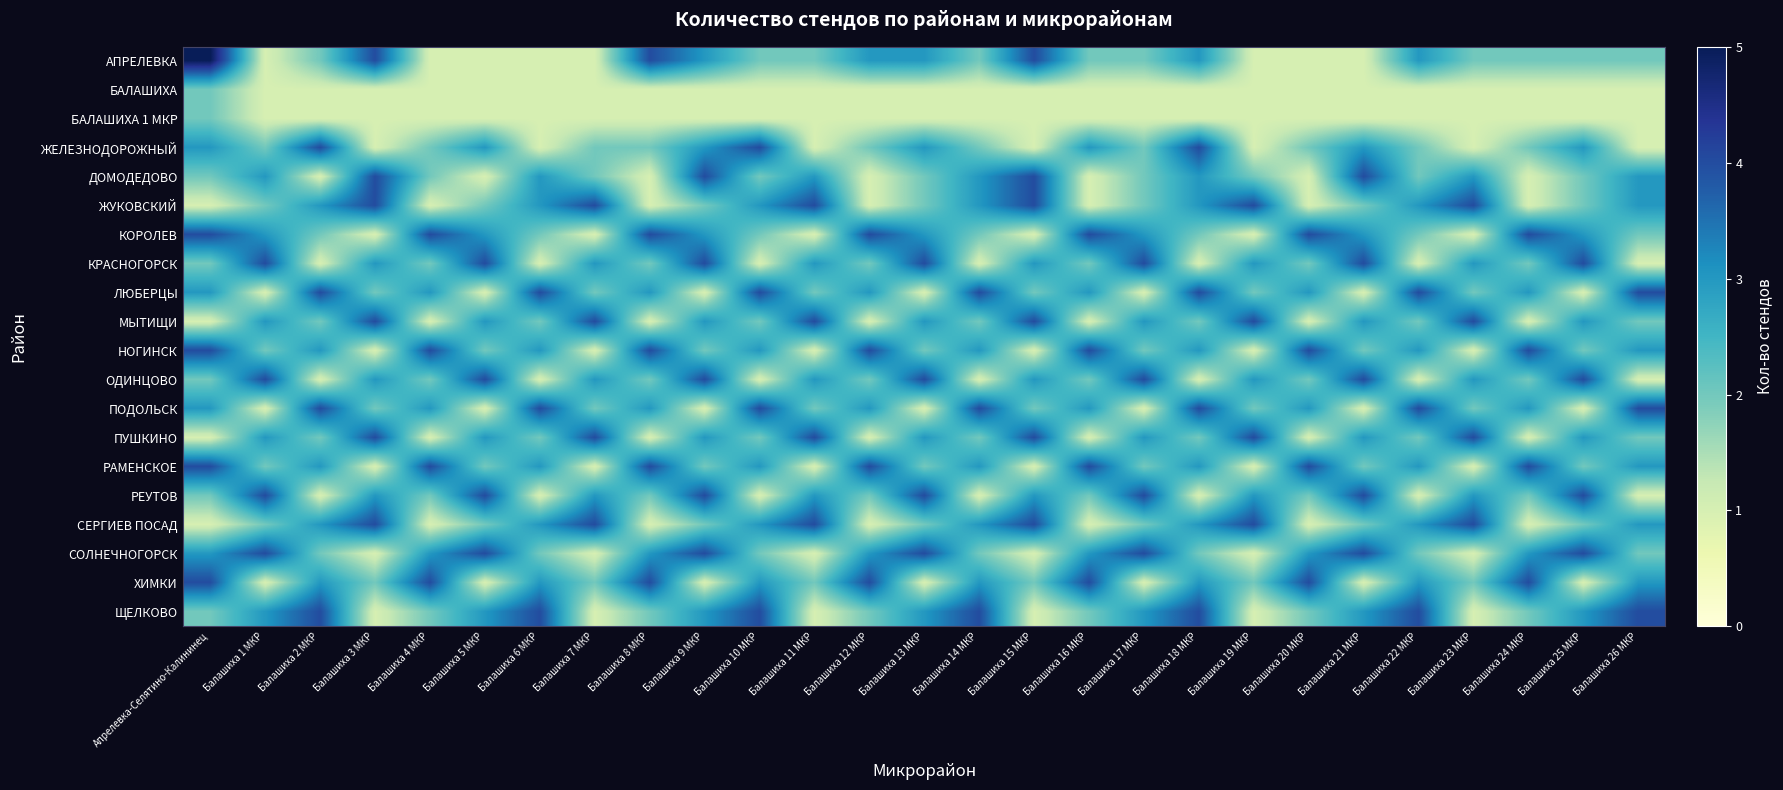

Reading left to right, what are all the values shown in this chart?

АПРЕЛЕВКА: Апрелевка-Селятино-Калининец=5	Балашиха 1 МКР=1	Балашиха 2 МКР=2	Балашиха 3 МКР=4	Балашиха 4 МКР=1	Балашиха 5 МКР=1	Балашиха 6 МКР=1	Балашиха 7 МКР=1	Балашиха 8 МКР=4	Балашиха 9 МКР=3	Балашиха 10 МКР=2	Балашиха 11 МКР=2	Балашиха 12 МКР=3	Балашиха 13 МКР=3	Балашиха 14 МКР=2	Балашиха 15 МКР=4	Балашиха 16 МКР=2	Балашиха 17 МКР=2	Балашиха 18 МКР=3	Балашиха 19 МКР=1	Балашиха 20 МКР=1	Балашиха 21 МКР=1	Балашиха 22 МКР=3	Балашиха 23 МКР=2	Балашиха 24 МКР=2	Балашиха 25 МКР=2	Балашиха 26 МКР=2
БАЛАШИХА: Апрелевка-Селятино-Калининец=2	Балашиха 1 МКР=1	Балашиха 2 МКР=1	Балашиха 3 МКР=1	Балашиха 4 МКР=1	Балашиха 5 МКР=1	Балашиха 6 МКР=1	Балашиха 7 МКР=1	Балашиха 8 МКР=1	Балашиха 9 МКР=1	Балашиха 10 МКР=1	Балашиха 11 МКР=1	Балашиха 12 МКР=1	Балашиха 13 МКР=1	Балашиха 14 МКР=1	Балашиха 15 МКР=1	Балашиха 16 МКР=1	Балашиха 17 МКР=1	Балашиха 18 МКР=1	Балашиха 19 МКР=1	Балашиха 20 МКР=1	Балашиха 21 МКР=1	Балашиха 22 МКР=1	Балашиха 23 МКР=1	Балашиха 24 МКР=1	Балашиха 25 МКР=1	Балашиха 26 МКР=1
БАЛАШИХА 1 МКР: Апрелевка-Селятино-Калининец=2	Балашиха 1 МКР=1	Балашиха 2 МКР=1	Балашиха 3 МКР=1	Балашиха 4 МКР=1	Балашиха 5 МКР=1	Балашиха 6 МКР=1	Балашиха 7 МКР=1	Балашиха 8 МКР=1	Балашиха 9 МКР=1	Балашиха 10 МКР=1	Балашиха 11 МКР=1	Балашиха 12 МКР=1	Балашиха 13 МКР=1	Балашиха 14 МКР=1	Балашиха 15 МКР=1	Балашиха 16 МКР=1	Балашиха 17 МКР=1	Балашиха 18 МКР=1	Балашиха 19 МКР=1	Балашиха 20 МКР=1	Балашиха 21 МКР=1	Балашиха 22 МКР=1	Балашиха 23 МКР=1	Балашиха 24 МКР=1	Балашиха 25 МКР=1	Балашиха 26 МКР=1
ЖЕЛЕЗНОДОРОЖНЫЙ: Апрелевка-Селятино-Калининец=3	Балашиха 1 МКР=2	Балашиха 2 МКР=4	Балашиха 3 МКР=1	Балашиха 4 МКР=2	Балашиха 5 МКР=3	Балашиха 6 МКР=1	Балашиха 7 МКР=2	Балашиха 8 МКР=2	Балашиха 9 МКР=3	Балашиха 10 МКР=4	Балашиха 11 МКР=1	Балашиха 12 МКР=2	Балашиха 13 МКР=3	Балашиха 14 МКР=2	Балашиха 15 МКР=1	Балашиха 16 МКР=3	Балашиха 17 МКР=2	Балашиха 18 МКР=4	Балашиха 19 МКР=1	Балашиха 20 МКР=2	Балашиха 21 МКР=3	Балашиха 22 МКР=2	Балашиха 23 МКР=1	Балашиха 24 МКР=2	Балашиха 25 МКР=3	Балашиха 26 МКР=1
ДОМОДЕДОВО: Апрелевка-Селятино-Калининец=2	Балашиха 1 МКР=3	Балашиха 2 МКР=1	Балашиха 3 МКР=4	Балашиха 4 МКР=2	Балашиха 5 МКР=1	Балашиха 6 МКР=3	Балашиха 7 МКР=2	Балашиха 8 МКР=1	Балашиха 9 МКР=4	Балашиха 10 МКР=2	Балашиха 11 МКР=3	Балашиха 12 МКР=1	Балашиха 13 МКР=2	Балашиха 14 МКР=3	Балашиха 15 МКР=4	Балашиха 16 МКР=1	Балашиха 17 МКР=2	Балашиха 18 МКР=3	Балашиха 19 МКР=2	Балашиха 20 МКР=1	Балашиха 21 МКР=4	Балашиха 22 МКР=2	Балашиха 23 МКР=3	Балашиха 24 МКР=1	Балашиха 25 МКР=2	Балашиха 26 МКР=3
ЖУКОВСКИЙ: Апрелевка-Селятино-Калининец=1	Балашиха 1 МКР=2	Балашиха 2 МКР=3	Балашиха 3 МКР=4	Балашиха 4 МКР=1	Балашиха 5 МКР=2	Балашиха 6 МКР=3	Балашиха 7 МКР=4	Балашиха 8 МКР=1	Балашиха 9 МКР=2	Балашиха 10 МКР=3	Балашиха 11 МКР=4	Балашиха 12 МКР=1	Балашиха 13 МКР=2	Балашиха 14 МКР=3	Балашиха 15 МКР=4	Балашиха 16 МКР=1	Балашиха 17 МКР=2	Балашиха 18 МКР=3	Балашиха 19 МКР=4	Балашиха 20 МКР=1	Балашиха 21 МКР=2	Балашиха 22 МКР=3	Балашиха 23 МКР=4	Балашиха 24 МКР=1	Балашиха 25 МКР=2	Балашиха 26 МКР=3
КОРОЛЕВ: Апрелевка-Селятино-Калининец=4	Балашиха 1 МКР=3	Балашиха 2 МКР=2	Балашиха 3 МКР=1	Балашиха 4 МКР=4	Балашиха 5 МКР=3	Балашиха 6 МКР=2	Балашиха 7 МКР=1	Балашиха 8 МКР=4	Балашиха 9 МКР=3	Балашиха 10 МКР=2	Балашиха 11 МКР=1	Балашиха 12 МКР=4	Балашиха 13 МКР=3	Балашиха 14 МКР=2	Балашиха 15 МКР=1	Балашиха 16 МКР=4	Балашиха 17 МКР=3	Балашиха 18 МКР=2	Балашиха 19 МКР=1	Балашиха 20 МКР=4	Балашиха 21 МКР=3	Балашиха 22 МКР=2	Балашиха 23 МКР=1	Балашиха 24 МКР=4	Балашиха 25 МКР=3	Балашиха 26 МКР=2
КРАСНОГОРСК: Апрелевка-Селятино-Калининец=2	Балашиха 1 МКР=4	Балашиха 2 МКР=1	Балашиха 3 МКР=3	Балашиха 4 МКР=2	Балашиха 5 МКР=4	Балашиха 6 МКР=1	Балашиха 7 МКР=3	Балашиха 8 МКР=2	Балашиха 9 МКР=4	Балашиха 10 МКР=1	Балашиха 11 МКР=3	Балашиха 12 МКР=2	Балашиха 13 МКР=4	Балашиха 14 МКР=1	Балашиха 15 МКР=3	Балашиха 16 МКР=2	Балашиха 17 МКР=4	Балашиха 18 МКР=1	Балашиха 19 МКР=3	Балашиха 20 МКР=2	Балашиха 21 МКР=4	Балашиха 22 МКР=1	Балашиха 23 МКР=3	Балашиха 24 МКР=2	Балашиха 25 МКР=4	Балашиха 26 МКР=1
ЛЮБЕРЦЫ: Апрелевка-Селятино-Калининец=3	Балашиха 1 МКР=1	Балашиха 2 МКР=4	Балашиха 3 МКР=2	Балашиха 4 МКР=3	Балашиха 5 МКР=1	Балашиха 6 МКР=4	Балашиха 7 МКР=2	Балашиха 8 МКР=3	Балашиха 9 МКР=1	Балашиха 10 МКР=4	Балашиха 11 МКР=2	Балашиха 12 МКР=3	Балашиха 13 МКР=1	Балашиха 14 МКР=4	Балашиха 15 МКР=2	Балашиха 16 МКР=3	Балашиха 17 МКР=1	Балашиха 18 МКР=4	Балашиха 19 МКР=2	Балашиха 20 МКР=3	Балашиха 21 МКР=1	Балашиха 22 МКР=4	Балашиха 23 МКР=2	Балашиха 24 МКР=3	Балашиха 25 МКР=1	Балашиха 26 МКР=4
МЫТИЩИ: Апрелевка-Селятино-Калининец=1	Балашиха 1 МКР=3	Балашиха 2 МКР=2	Балашиха 3 МКР=4	Балашиха 4 МКР=1	Балашиха 5 МКР=3	Балашиха 6 МКР=2	Балашиха 7 МКР=4	Балашиха 8 МКР=1	Балашиха 9 МКР=3	Балашиха 10 МКР=2	Балашиха 11 МКР=4	Балашиха 12 МКР=1	Балашиха 13 МКР=3	Балашиха 14 МКР=2	Балашиха 15 МКР=4	Балашиха 16 МКР=1	Балашиха 17 МКР=3	Балашиха 18 МКР=2	Балашиха 19 МКР=4	Балашиха 20 МКР=1	Балашиха 21 МКР=3	Балашиха 22 МКР=2	Балашиха 23 МКР=4	Балашиха 24 МКР=1	Балашиха 25 МКР=3	Балашиха 26 МКР=2
НОГИНСК: Апрелевка-Селятино-Калининец=4	Балашиха 1 МКР=2	Балашиха 2 МКР=3	Балашиха 3 МКР=1	Балашиха 4 МКР=4	Балашиха 5 МКР=2	Балашиха 6 МКР=3	Балашиха 7 МКР=1	Балашиха 8 МКР=4	Балашиха 9 МКР=2	Балашиха 10 МКР=3	Балашиха 11 МКР=1	Балашиха 12 МКР=4	Балашиха 13 МКР=2	Балашиха 14 МКР=3	Балашиха 15 МКР=1	Балашиха 16 МКР=4	Балашиха 17 МКР=2	Балашиха 18 МКР=3	Балашиха 19 МКР=1	Балашиха 20 МКР=4	Балашиха 21 МКР=2	Балашиха 22 МКР=3	Балашиха 23 МКР=1	Балашиха 24 МКР=4	Балашиха 25 МКР=2	Балашиха 26 МКР=3
ОДИНЦОВО: Апрелевка-Селятино-Калининец=2	Балашиха 1 МКР=4	Балашиха 2 МКР=1	Балашиха 3 МКР=3	Балашиха 4 МКР=2	Балашиха 5 МКР=4	Балашиха 6 МКР=1	Балашиха 7 МКР=3	Балашиха 8 МКР=2	Балашиха 9 МКР=4	Балашиха 10 МКР=1	Балашиха 11 МКР=3	Балашиха 12 МКР=2	Балашиха 13 МКР=4	Балашиха 14 МКР=1	Балашиха 15 МКР=3	Балашиха 16 МКР=2	Балашиха 17 МКР=4	Балашиха 18 МКР=1	Балашиха 19 МКР=3	Балашиха 20 МКР=2	Балашиха 21 МКР=4	Балашиха 22 МКР=1	Балашиха 23 МКР=3	Балашиха 24 МКР=2	Балашиха 25 МКР=4	Балашиха 26 МКР=1
ПОДОЛЬСК: Апрелевка-Селятино-Калининец=3	Балашиха 1 МКР=1	Балашиха 2 МКР=4	Балашиха 3 МКР=2	Балашиха 4 МКР=3	Балашиха 5 МКР=1	Балашиха 6 МКР=4	Балашиха 7 МКР=2	Балашиха 8 МКР=3	Балашиха 9 МКР=1	Балашиха 10 МКР=4	Балашиха 11 МКР=2	Балашиха 12 МКР=3	Балашиха 13 МКР=1	Балашиха 14 МКР=4	Балашиха 15 МКР=2	Балашиха 16 МКР=3	Балашиха 17 МКР=1	Балашиха 18 МКР=4	Балашиха 19 МКР=2	Балашиха 20 МКР=3	Балашиха 21 МКР=1	Балашиха 22 МКР=4	Балашиха 23 МКР=2	Балашиха 24 МКР=3	Балашиха 25 МКР=1	Балашиха 26 МКР=4
ПУШКИНО: Апрелевка-Селятино-Калининец=1	Балашиха 1 МКР=3	Балашиха 2 МКР=2	Балашиха 3 МКР=4	Балашиха 4 МКР=1	Балашиха 5 МКР=3	Балашиха 6 МКР=2	Балашиха 7 МКР=4	Балашиха 8 МКР=1	Балашиха 9 МКР=3	Балашиха 10 МКР=2	Балашиха 11 МКР=4	Балашиха 12 МКР=1	Балашиха 13 МКР=3	Балашиха 14 МКР=2	Балашиха 15 МКР=4	Балашиха 16 МКР=1	Балашиха 17 МКР=3	Балашиха 18 МКР=2	Балашиха 19 МКР=4	Балашиха 20 МКР=1	Балашиха 21 МКР=3	Балашиха 22 МКР=2	Балашиха 23 МКР=4	Балашиха 24 МКР=1	Балашиха 25 МКР=3	Балашиха 26 МКР=2
РАМЕНСКОЕ: Апрелевка-Селятино-Калининец=4	Балашиха 1 МКР=2	Балашиха 2 МКР=3	Балашиха 3 МКР=1	Балашиха 4 МКР=4	Балашиха 5 МКР=2	Балашиха 6 МКР=3	Балашиха 7 МКР=1	Балашиха 8 МКР=4	Балашиха 9 МКР=2	Балашиха 10 МКР=3	Балашиха 11 МКР=1	Балашиха 12 МКР=4	Балашиха 13 МКР=2	Балашиха 14 МКР=3	Балашиха 15 МКР=1	Балашиха 16 МКР=4	Балашиха 17 МКР=2	Балашиха 18 МКР=3	Балашиха 19 МКР=1	Балашиха 20 МКР=4	Балашиха 21 МКР=2	Балашиха 22 МКР=3	Балашиха 23 МКР=1	Балашиха 24 МКР=4	Балашиха 25 МКР=2	Балашиха 26 МКР=3
РЕУТОВ: Апрелевка-Селятино-Калининец=2	Балашиха 1 МКР=4	Балашиха 2 МКР=1	Балашиха 3 МКР=3	Балашиха 4 МКР=2	Балашиха 5 МКР=4	Балашиха 6 МКР=1	Балашиха 7 МКР=3	Балашиха 8 МКР=2	Балашиха 9 МКР=4	Балашиха 10 МКР=1	Балашиха 11 МКР=3	Балашиха 12 МКР=2	Балашиха 13 МКР=4	Балашиха 14 МКР=1	Балашиха 15 МКР=3	Балашиха 16 МКР=2	Балашиха 17 МКР=4	Балашиха 18 МКР=1	Балашиха 19 МКР=3	Балашиха 20 МКР=2	Балашиха 21 МКР=4	Балашиха 22 МКР=1	Балашиха 23 МКР=3	Балашиха 24 МКР=2	Балашиха 25 МКР=4	Балашиха 26 МКР=1
СЕРГИЕВ ПОСАД: Апрелевка-Селятино-Калининец=1	Балашиха 1 МКР=2	Балашиха 2 МКР=3	Балашиха 3 МКР=4	Балашиха 4 МКР=1	Балашиха 5 МКР=2	Балашиха 6 МКР=3	Балашиха 7 МКР=4	Балашиха 8 МКР=1	Балашиха 9 МКР=2	Балашиха 10 МКР=3	Балашиха 11 МКР=4	Балашиха 12 МКР=1	Балашиха 13 МКР=2	Балашиха 14 МКР=3	Балашиха 15 МКР=4	Балашиха 16 МКР=1	Балашиха 17 МКР=2	Балашиха 18 МКР=3	Балашиха 19 МКР=4	Балашиха 20 МКР=1	Балашиха 21 МКР=2	Балашиха 22 МКР=3	Балашиха 23 МКР=4	Балашиха 24 МКР=1	Балашиха 25 МКР=2	Балашиха 26 МКР=3
СОЛНЕЧНОГОРСК: Апрелевка-Селятино-Калининец=3	Балашиха 1 МКР=4	Балашиха 2 МКР=2	Балашиха 3 МКР=1	Балашиха 4 МКР=3	Балашиха 5 МКР=4	Балашиха 6 МКР=2	Балашиха 7 МКР=1	Балашиха 8 МКР=3	Балашиха 9 МКР=4	Балашиха 10 МКР=2	Балашиха 11 МКР=1	Балашиха 12 МКР=3	Балашиха 13 МКР=4	Балашиха 14 МКР=2	Балашиха 15 МКР=1	Балашиха 16 МКР=3	Балашиха 17 МКР=4	Балашиха 18 МКР=2	Балашиха 19 МКР=1	Балашиха 20 МКР=3	Балашиха 21 МКР=4	Балашиха 22 МКР=2	Балашиха 23 МКР=1	Балашиха 24 МКР=3	Балашиха 25 МКР=4	Балашиха 26 МКР=2
ХИМКИ: Апрелевка-Селятино-Калининец=4	Балашиха 1 МКР=1	Балашиха 2 МКР=3	Балашиха 3 МКР=2	Балашиха 4 МКР=4	Балашиха 5 МКР=1	Балашиха 6 МКР=3	Балашиха 7 МКР=2	Балашиха 8 МКР=4	Балашиха 9 МКР=1	Балашиха 10 МКР=3	Балашиха 11 МКР=2	Балашиха 12 МКР=4	Балашиха 13 МКР=1	Балашиха 14 МКР=3	Балашиха 15 МКР=2	Балашиха 16 МКР=4	Балашиха 17 МКР=1	Балашиха 18 МКР=3	Балашиха 19 МКР=2	Балашиха 20 МКР=4	Балашиха 21 МКР=1	Балашиха 22 МКР=3	Балашиха 23 МКР=2	Балашиха 24 МКР=4	Балашиха 25 МКР=1	Балашиха 26 МКР=3
ЩЕЛКОВО: Апрелевка-Селятино-Калининец=2	Балашиха 1 МКР=3	Балашиха 2 МКР=4	Балашиха 3 МКР=1	Балашиха 4 МКР=2	Балашиха 5 МКР=3	Балашиха 6 МКР=4	Балашиха 7 МКР=1	Балашиха 8 МКР=2	Балашиха 9 МКР=3	Балашиха 10 МКР=4	Балашиха 11 МКР=1	Балашиха 12 МКР=2	Балашиха 13 МКР=3	Балашиха 14 МКР=4	Балашиха 15 МКР=1	Балашиха 16 МКР=2	Балашиха 17 МКР=3	Балашиха 18 МКР=4	Балашиха 19 МКР=1	Балашиха 20 МКР=2	Балашиха 21 МКР=3	Балашиха 22 МКР=4	Балашиха 23 МКР=1	Балашиха 24 МКР=2	Балашиха 25 МКР=3	Балашиха 26 МКР=4